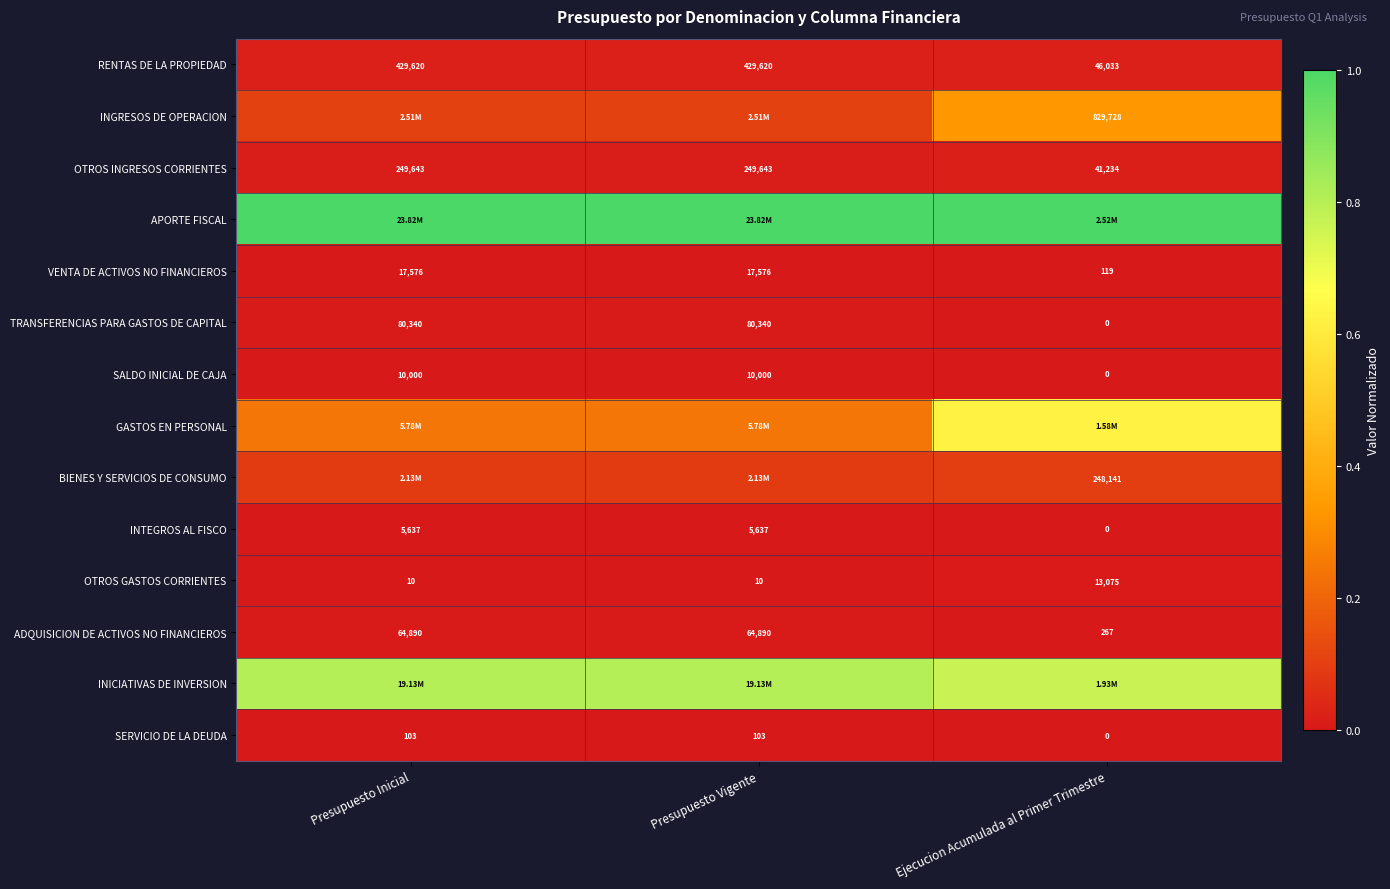

At how many categories does at least one series exceed 0?

3